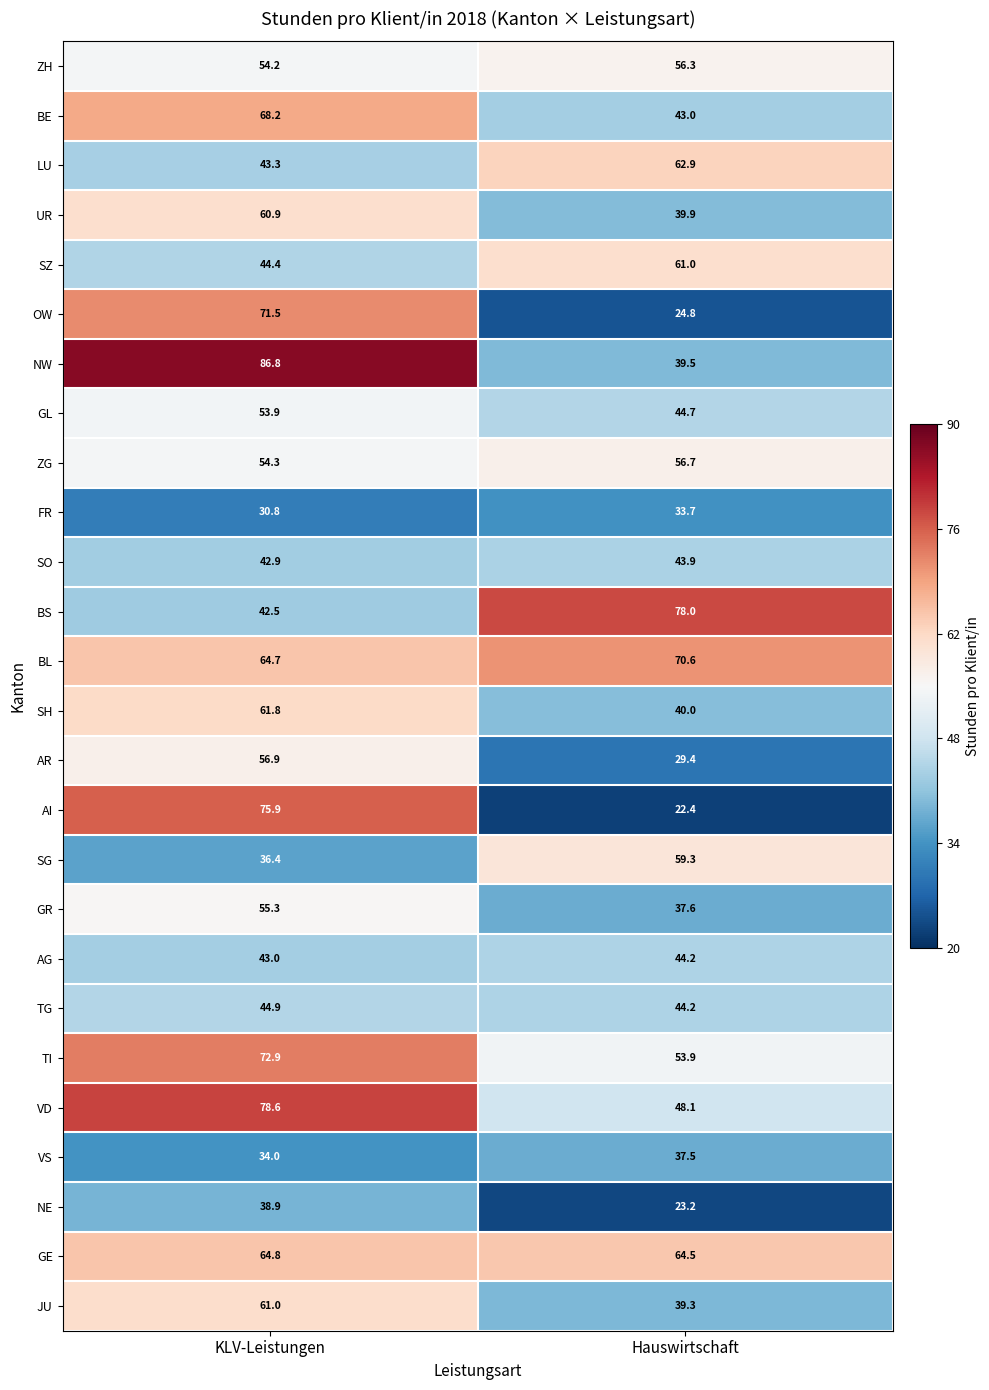

At KLV-Leistungen, list the series in order from smallest to largest.

FR, VS, SG, NE, BS, SO, AG, LU, SZ, TG, GL, ZH, ZG, GR, AR, UR, JU, SH, BL, GE, BE, OW, TI, AI, VD, NW